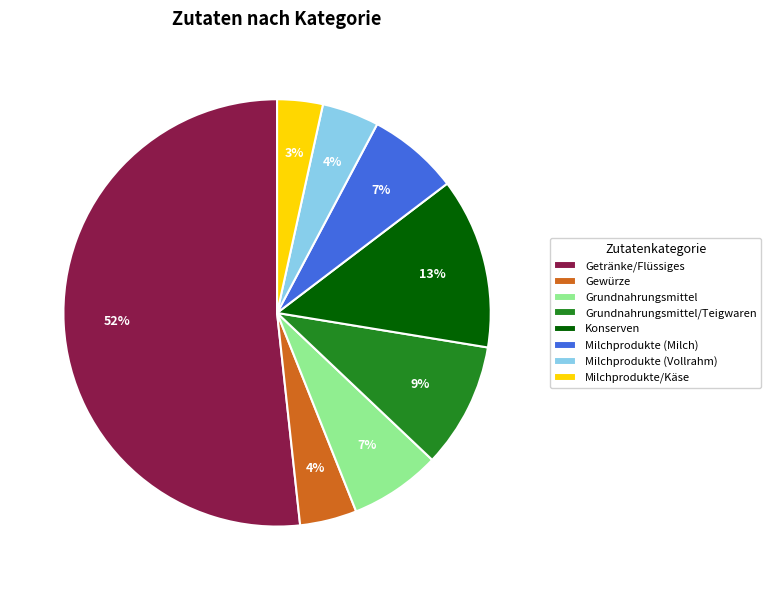

Which slice is the smallest?

Milchprodukte/Käse